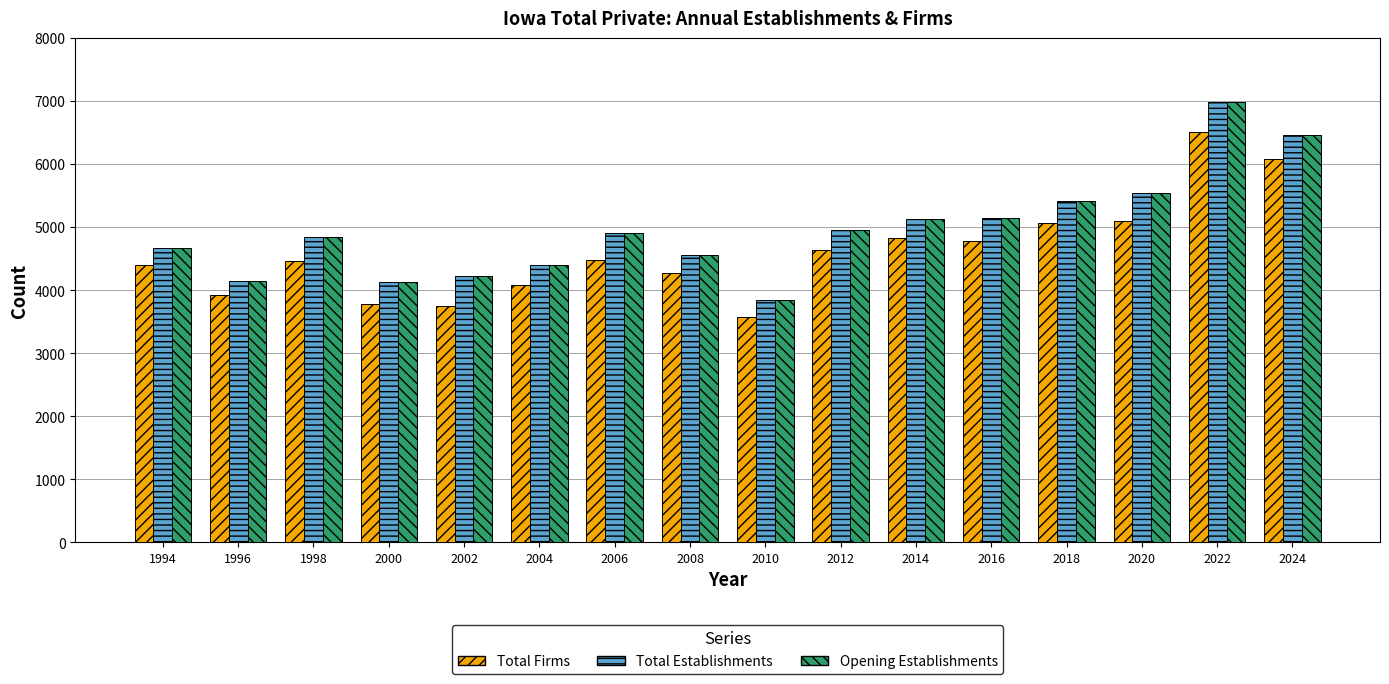

Where is Opening Establishments nearest to the value 5417?

2018